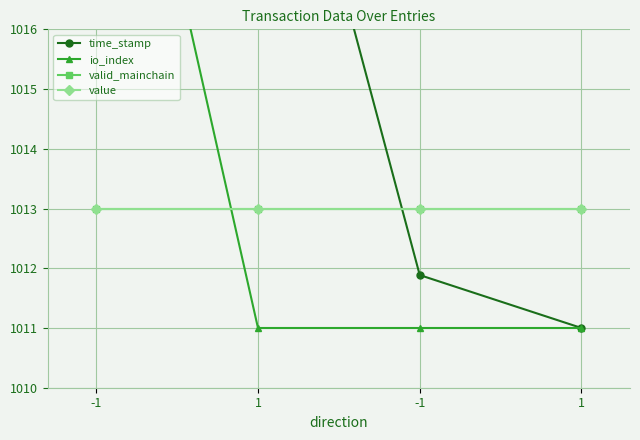

What is the difference between the time_stamp values at -1 and 1?

0.9